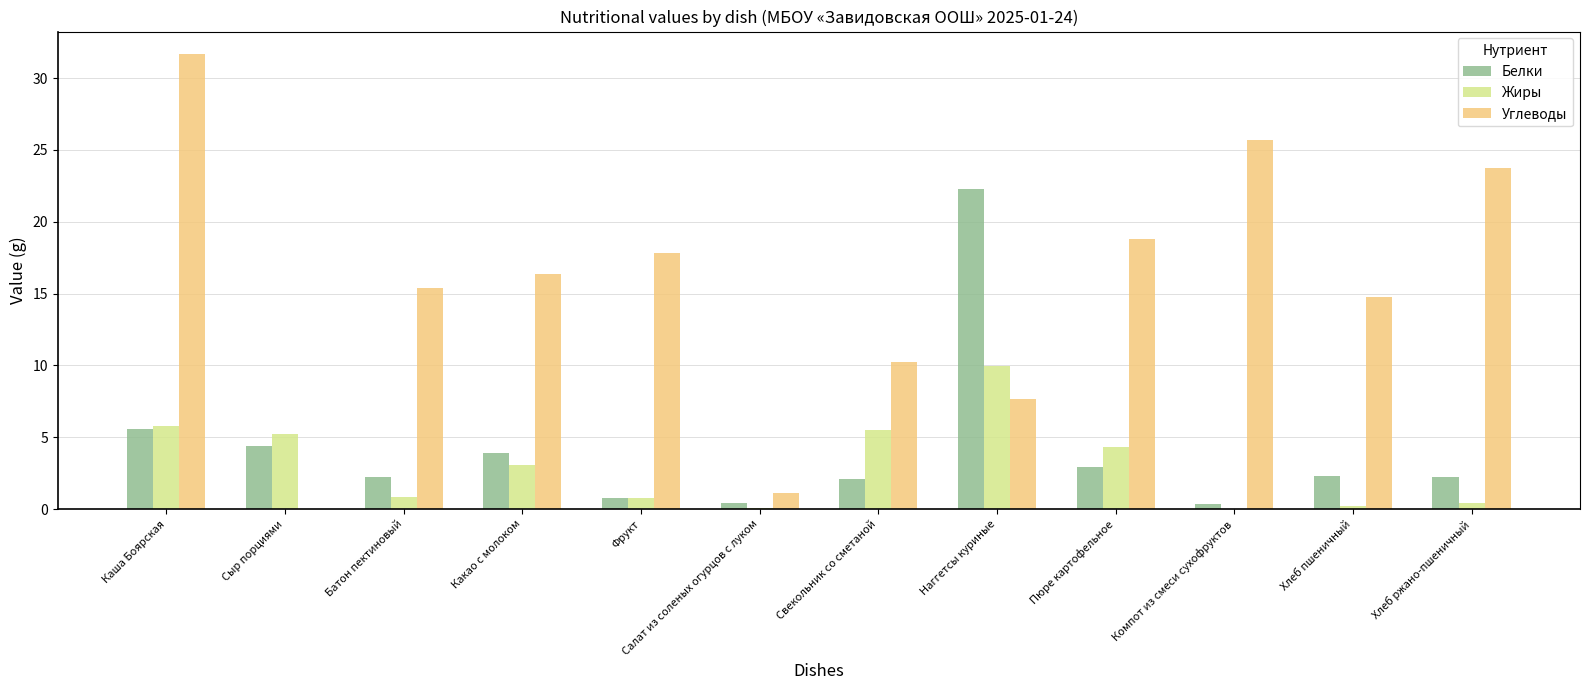

What is the sum of all Белки values?

49.6